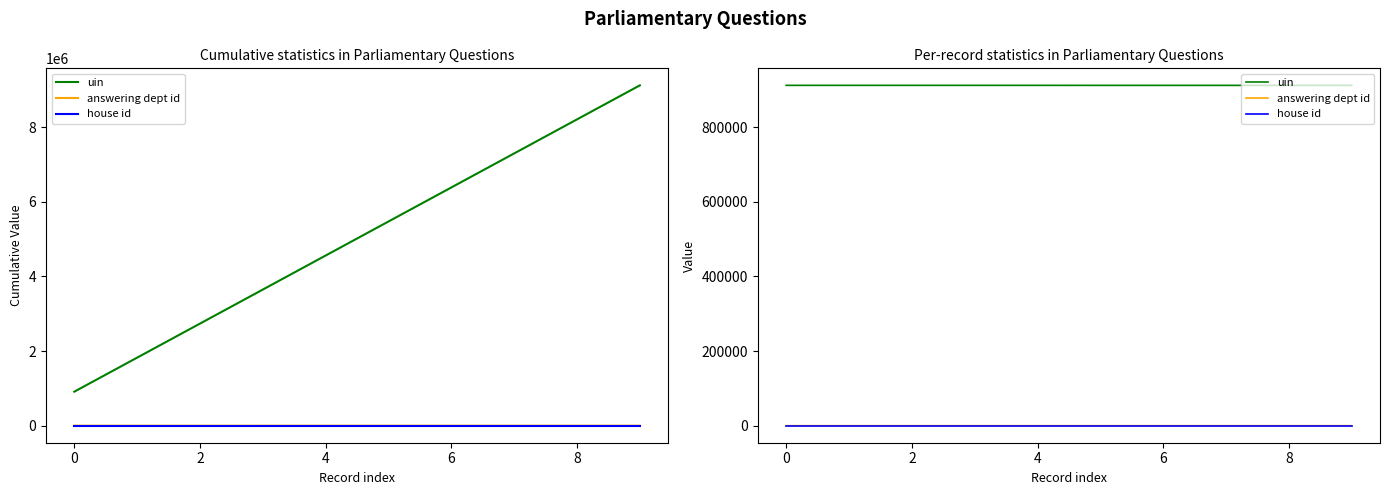

What is the sum of the uin values at 0 and 8?

1824036